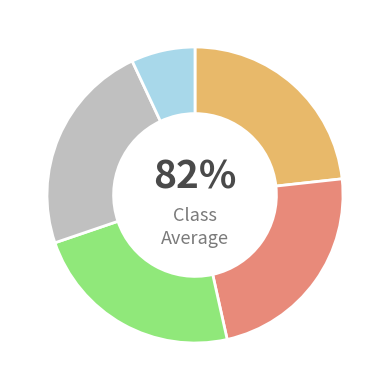

How many segments does this pie chart have?

5